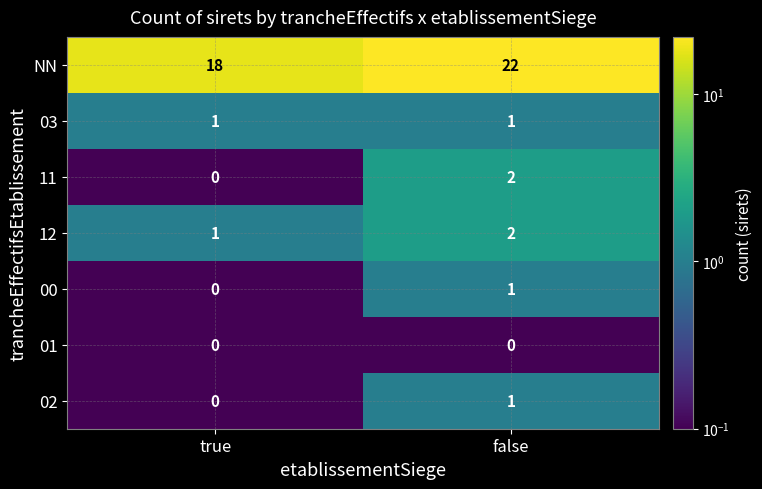

Reading right to left, extract all data points from this chart.

NN: 22	18
03: 1	1
11: 2	0
12: 2	1
00: 1	0
01: 0	0
02: 1	0